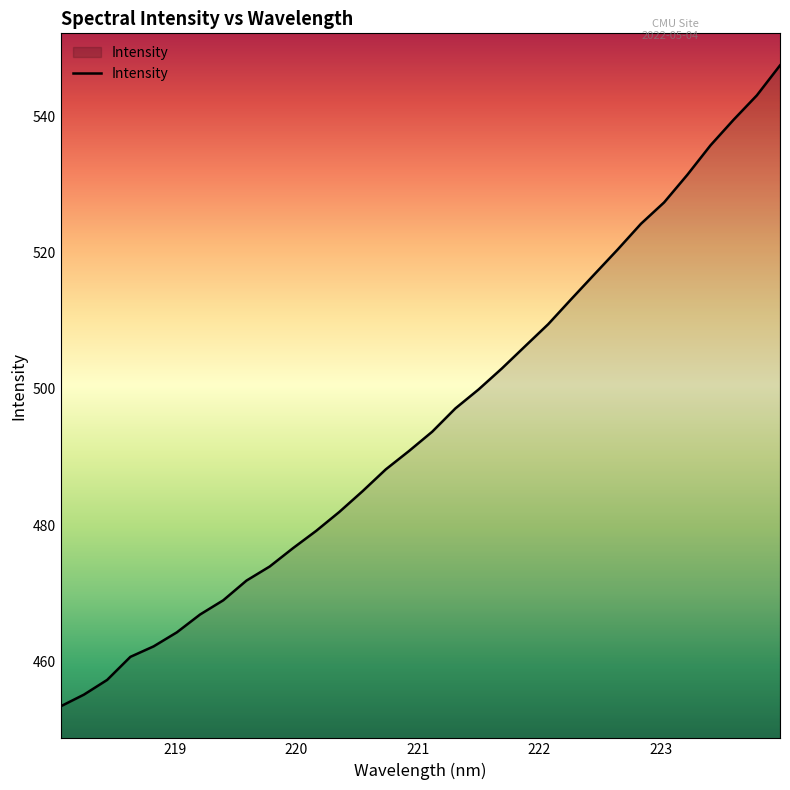

What is the minimum value shown in the chart?

453.4